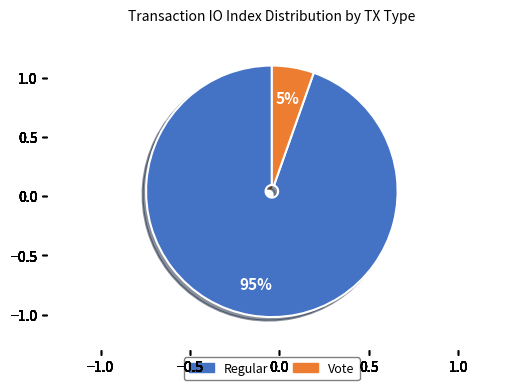

Which has a higher value, Vote or Regular?

Regular